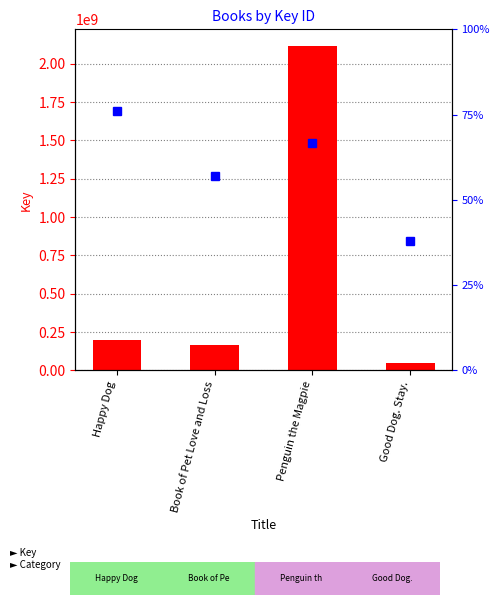

List the labels in order of value, largest first.

Penguin the Magpie, Happy Dog, Book of Pet Love and Loss, Good Dog. Stay.